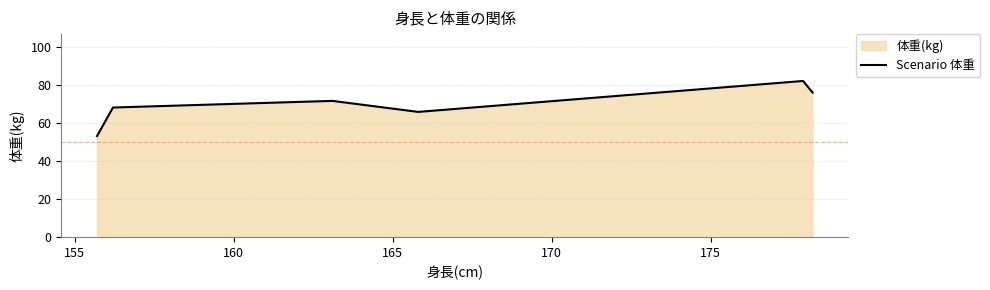

What is the sum of all values?

417.9